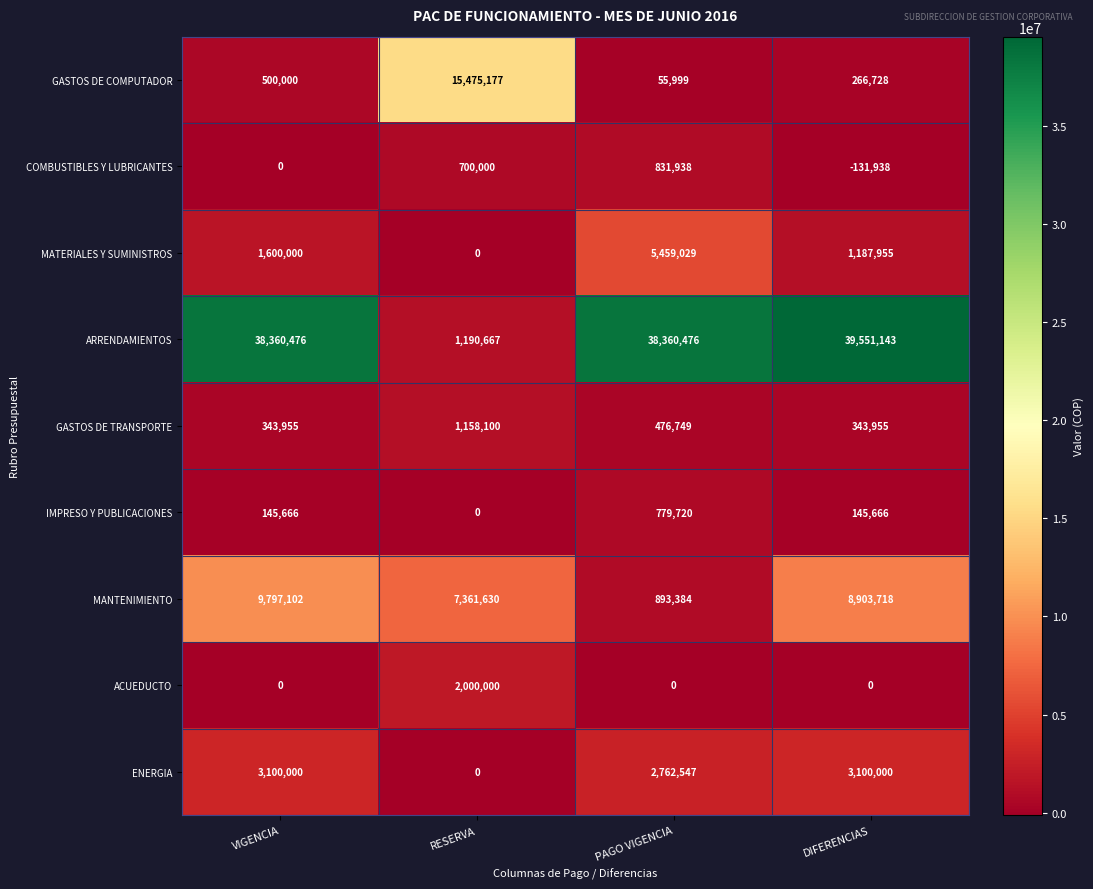

How many data points in MATERIALES Y SUMINISTROS are less than 1600000?

2